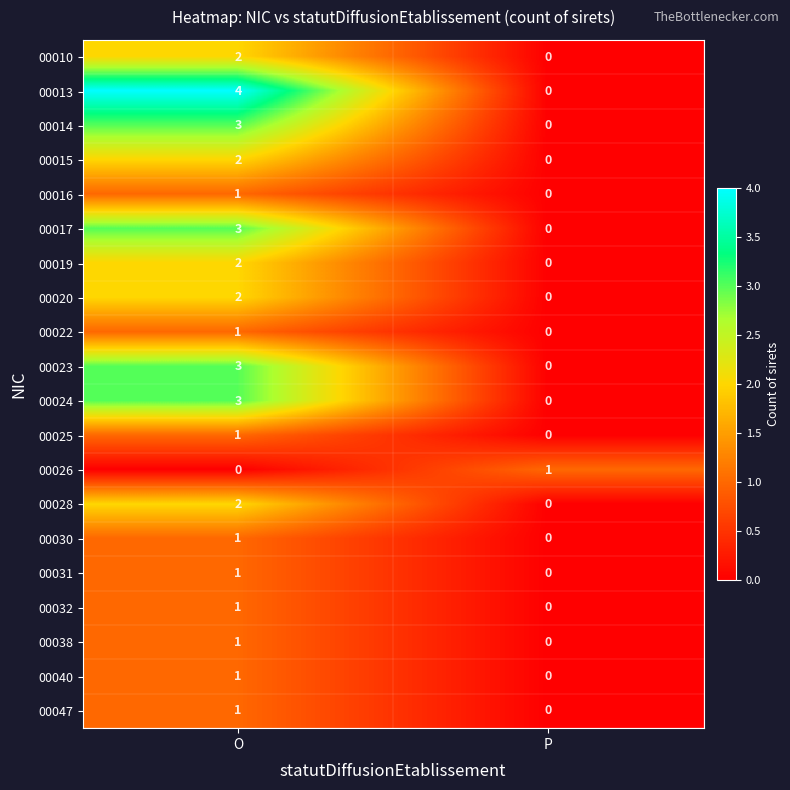

What is the maximum value shown in the chart?

4